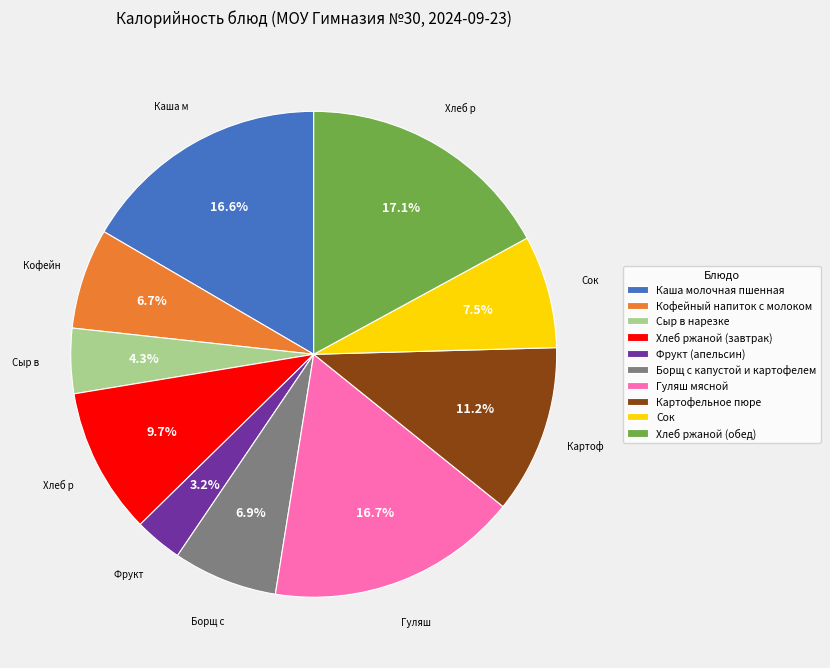

Which slice is the smallest?

Фрукт (апельсин)